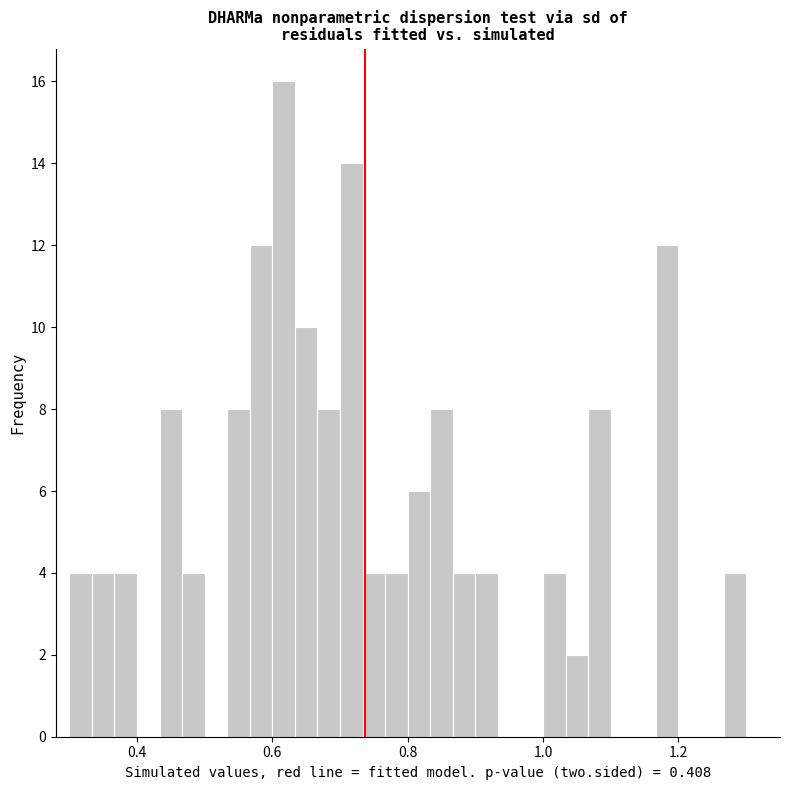

Read against the x-axis, roughly where is the centre of the tallest bar?

0.62